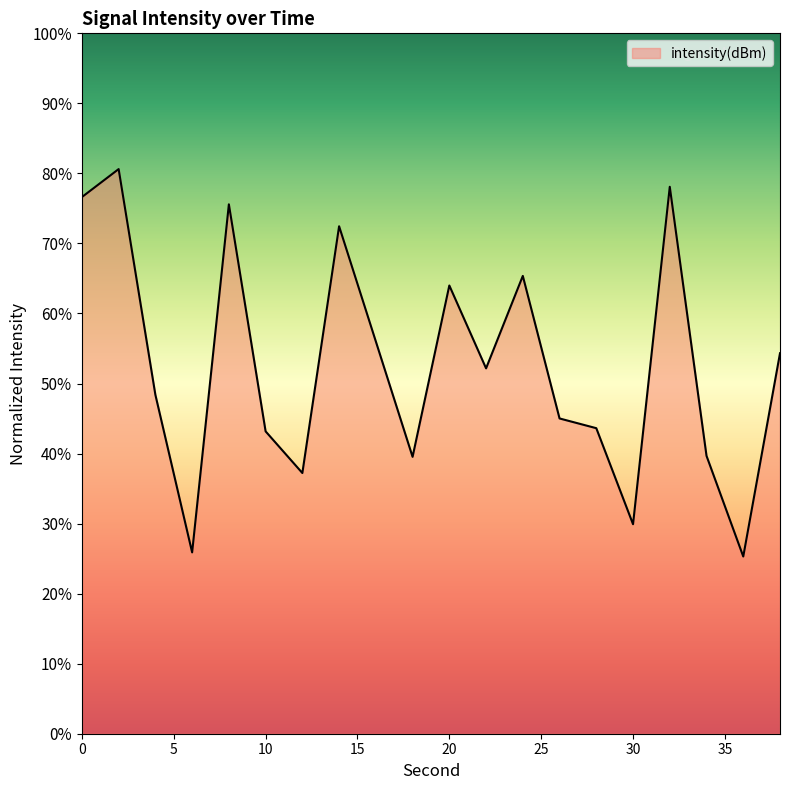

What is the smallest value displayed?

25.3